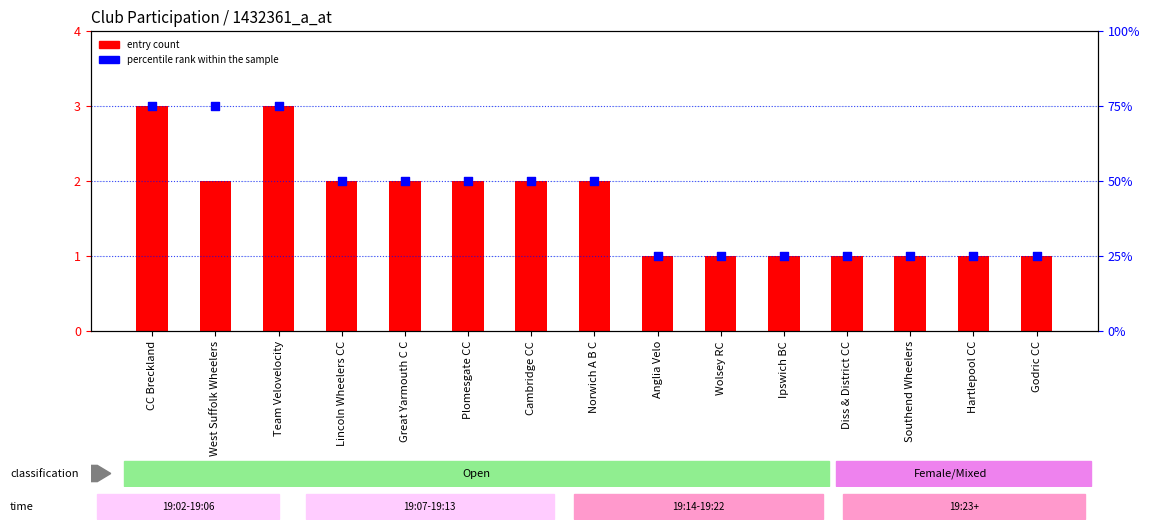

At which category is the sum across all series the highest?

CC Breckland